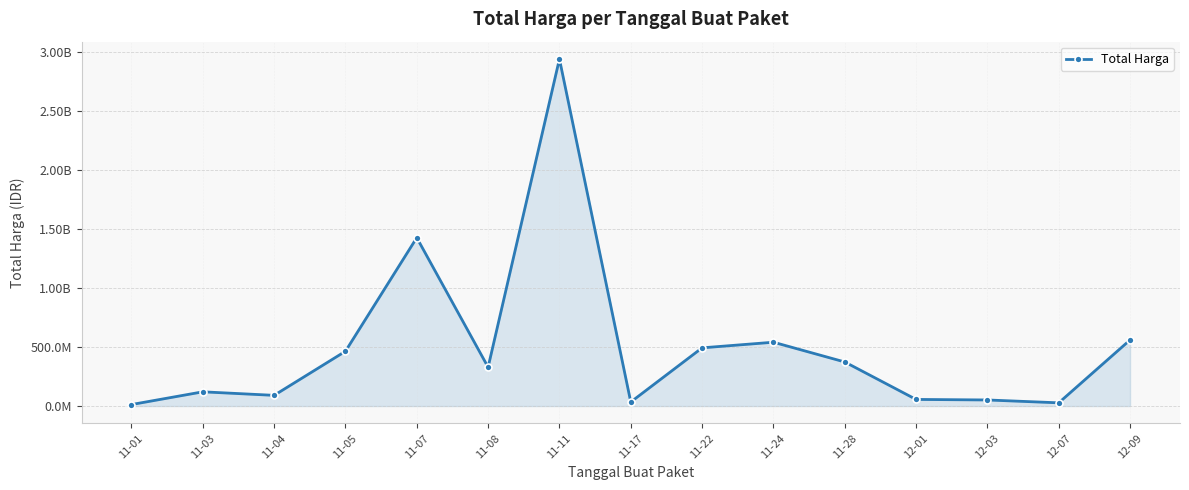

Reading left to right, list all the values displayed in this chart.

11-01=12787500	11-03=120613270	11-04=90672075	11-05=464002100	11-07=1425867900	11-08=329124000	11-11=2938963240	11-17=34292000	11-22=493000000	11-24=540634200	11-28=373404000	12-01=56152800	12-03=51601000	12-07=27412000	12-09=559971000